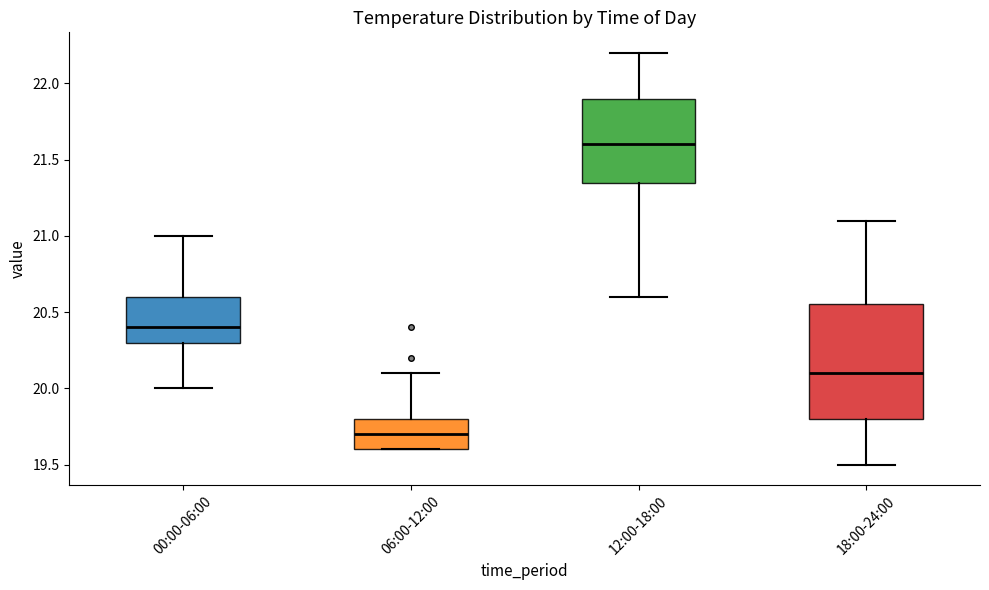

Comparing the boxes themselves (not the whiskers), which one is the tallest?

18:00-24:00